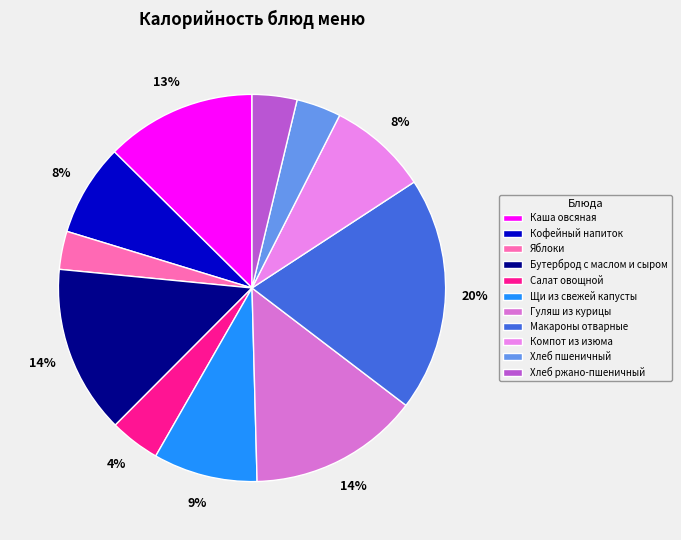

To the nearest percent, what is the difference between the Гуляш из курицы and Хлеб ржано-пшеничный slice percentages?

10%